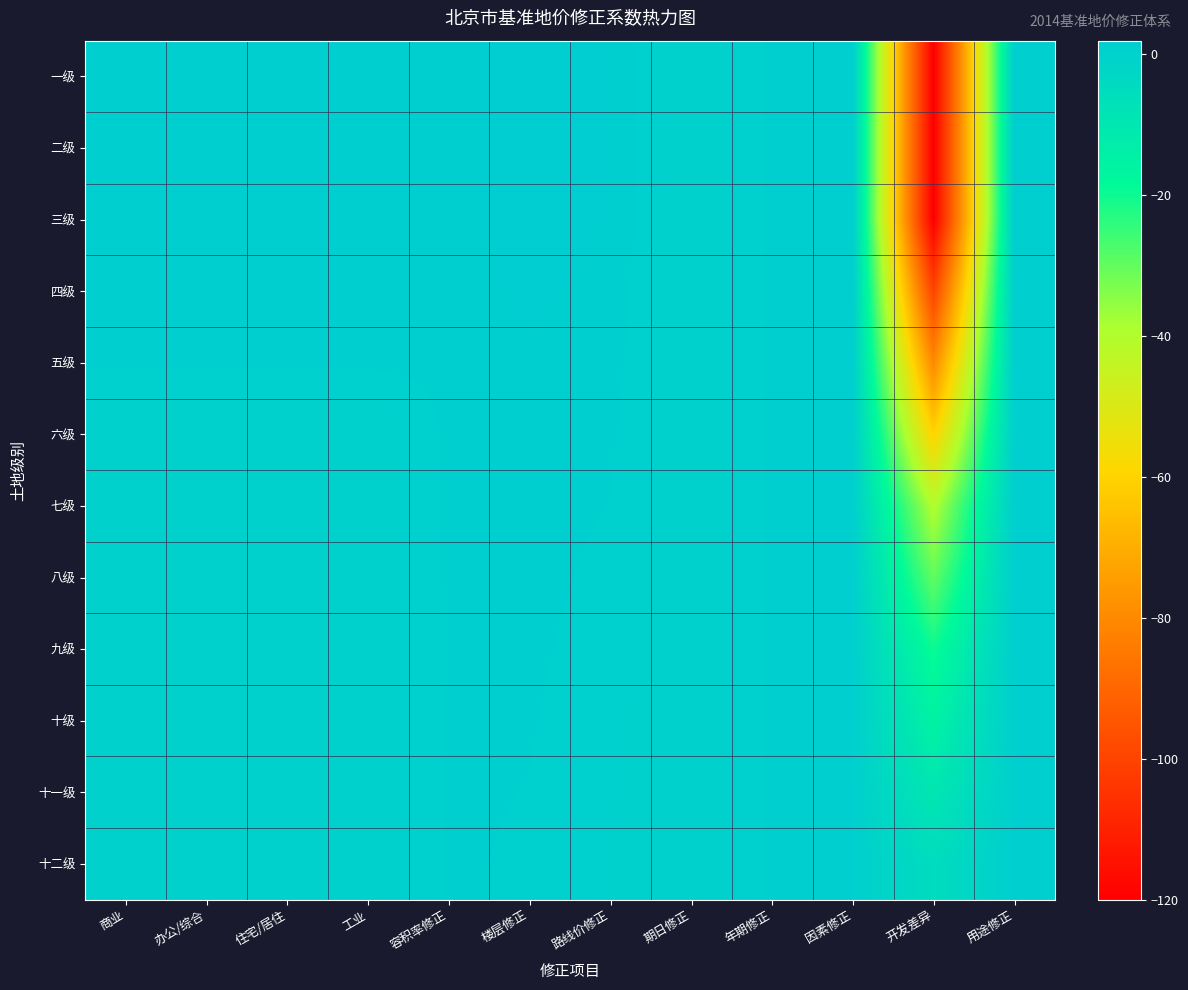

Reading left to right, list all the values displayed in this chart.

一级: 商业=1.0	办公/综合=1.0	住宅/居住=1.0	工业=1.0	容积率修正=1.1	楼层修正=1.9	路线价修正=1.3	期日修正=0.0	年期修正=1.0	因素修正=1.0	开发差异=-120.0	用途修正=1.0
二级: 商业=1.0	办公/综合=1.0	住宅/居住=1.0	工业=1.0	容积率修正=1.1	楼层修正=1.9	路线价修正=1.3	期日修正=0.0	年期修正=1.0	因素修正=1.0	开发差异=-120.0	用途修正=1.0
三级: 商业=1.0	办公/综合=1.0	住宅/居住=1.0	工业=1.0	容积率修正=1.0	楼层修正=1.9	路线价修正=1.3	期日修正=0.0	年期修正=1.0	因素修正=1.0	开发差异=-120.0	用途修正=1.0
四级: 商业=1.0	办公/综合=1.0	住宅/居住=1.0	工业=1.0	容积率修正=1.1	楼层修正=1.5	路线价修正=1.2	期日修正=0.0	年期修正=1.0	因素修正=1.0	开发差异=-100.0	用途修正=1.0
五级: 商业=1.0	办公/综合=1.0	住宅/居住=1.0	工业=1.0	容积率修正=1.0	楼层修正=1.3	路线价修正=1.1	期日修正=0.0	年期修正=1.0	因素修正=1.0	开发差异=-80.0	用途修正=1.0
六级: 商业=0.0	办公/综合=0.0	住宅/居住=0.0	工业=0.0	容积率修正=1.0	楼层修正=1.2	路线价修正=1.0	期日修正=0.0	年期修正=1.0	因素修正=1.0	开发差异=-60.0	用途修正=1.0
七级: 商业=0.0	办公/综合=0.0	住宅/居住=0.0	工业=0.0	容积率修正=1.0	楼层修正=1.1	路线价修正=0.9	期日修正=0.0	年期修正=1.0	因素修正=1.0	开发差异=-40.0	用途修正=1.0
八级: 商业=0.0	办公/综合=0.0	住宅/居住=0.0	工业=0.0	容积率修正=1.0	楼层修正=1.1	路线价修正=0.8	期日修正=0.0	年期修正=1.0	因素修正=1.0	开发差异=-30.0	用途修正=1.0
九级: 商业=0.0	办公/综合=0.0	住宅/居住=0.0	工业=0.0	容积率修正=1.0	楼层修正=1.0	路线价修正=0.7	期日修正=0.0	年期修正=1.0	因素修正=1.0	开发差异=-20.0	用途修正=1.0
十级: 商业=0.0	办公/综合=0.0	住宅/居住=0.0	工业=0.0	容积率修正=1.0	楼层修正=0.9	路线价修正=0.6	期日修正=0.0	年期修正=1.0	因素修正=1.0	开发差异=-15.0	用途修正=1.0
十一级: 商业=0.0	办公/综合=0.0	住宅/居住=0.0	工业=0.0	容积率修正=1.0	楼层修正=0.9	路线价修正=0.5	期日修正=0.0	年期修正=1.0	因素修正=1.0	开发差异=-10.0	用途修正=1.0
十二级: 商业=0.0	办公/综合=0.0	住宅/居住=0.0	工业=0.0	容积率修正=1.0	楼层修正=0.8	路线价修正=0.4	期日修正=0.0	年期修正=1.0	因素修正=1.0	开发差异=-5.0	用途修正=1.0